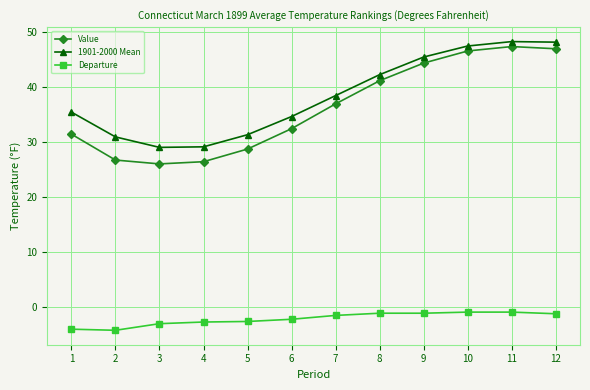

What is the sum of all Departure values?

-25.4